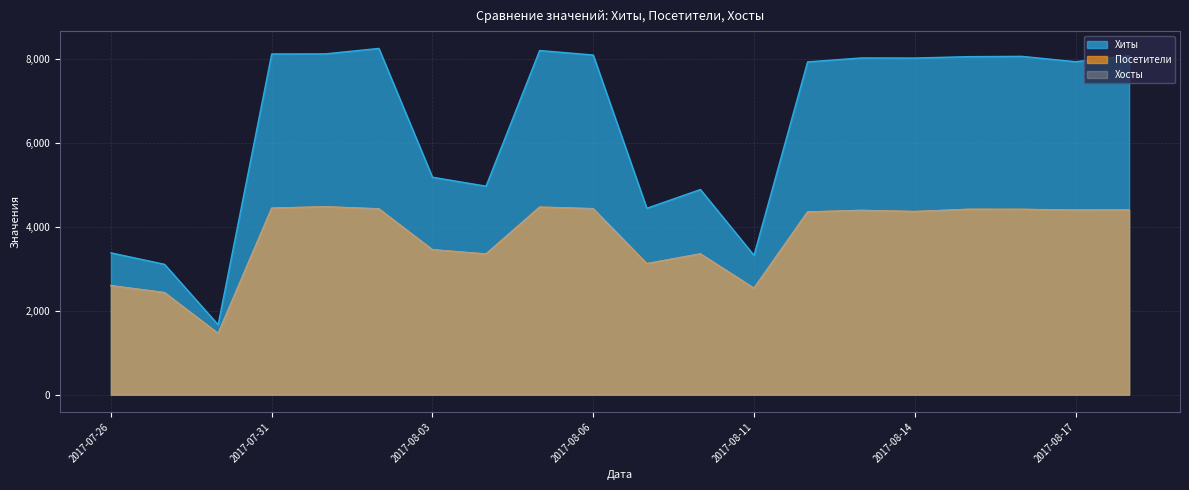

Reading left to right, extract all data points from this chart.

Хиты: 3378	3105	1665	8117	8119	8249	5180	4967	8199	8092	4440	4887	3319	7928	8022	8020	8053	8060	7932	8076
Посетители: 2597	2432	1459	4443	4476	4427	3453	3351	4468	4431	3122	3354	2536	4352	4391	4363	4416	4415	4397	4400
Хосты: 2597	2432	1459	4443	4476	4427	3453	3351	4468	4431	3122	3354	2536	4352	4391	4363	4416	4415	4397	4400